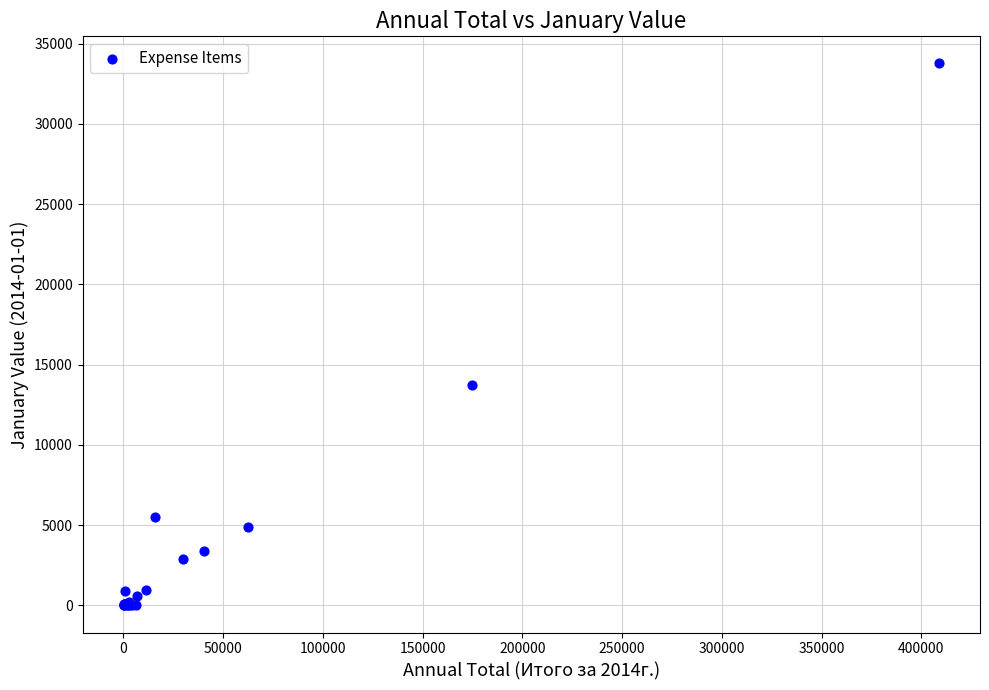

What Y value in the scatter plot is closest to 16881?

13758.8